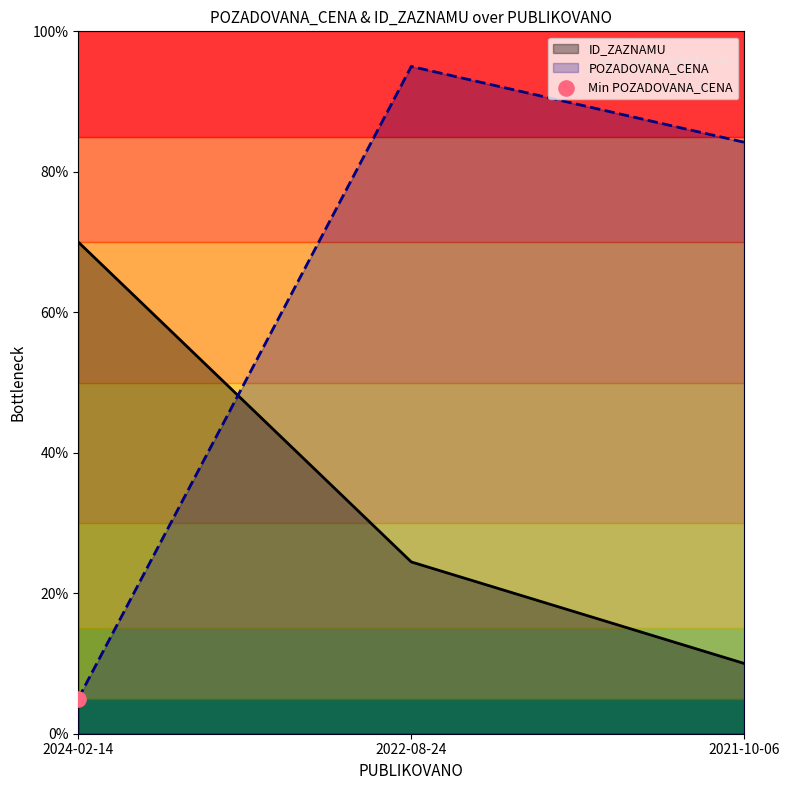

What is the total value across all series at 2024-02-14?

75.0